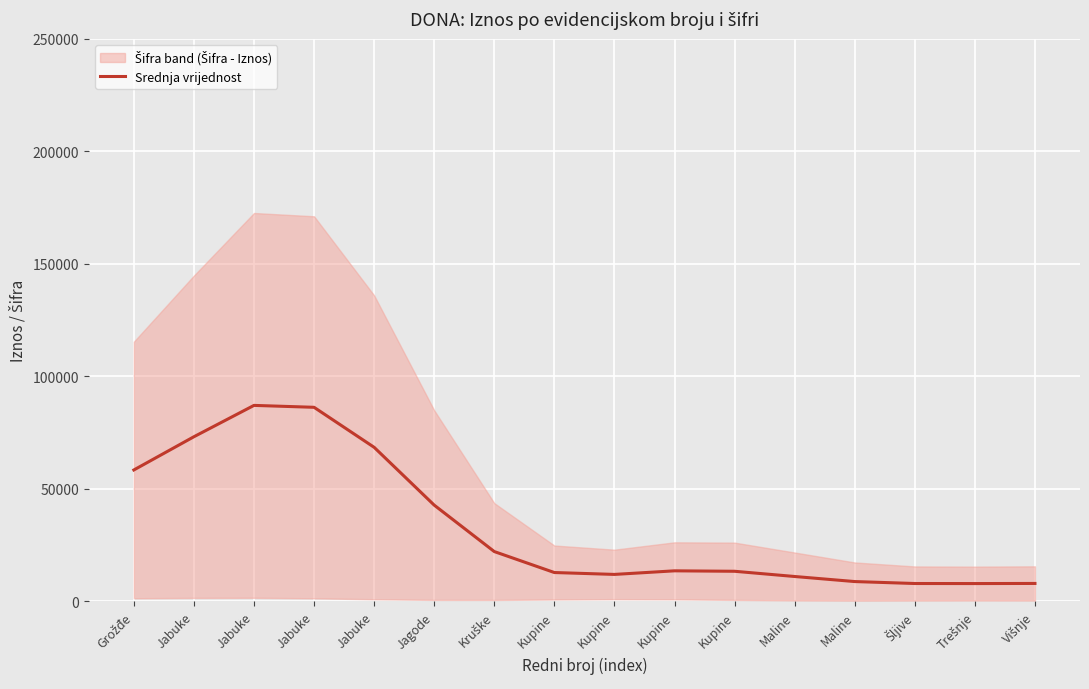

What is the sum of the values at Kupine and Kupine?

24842.8